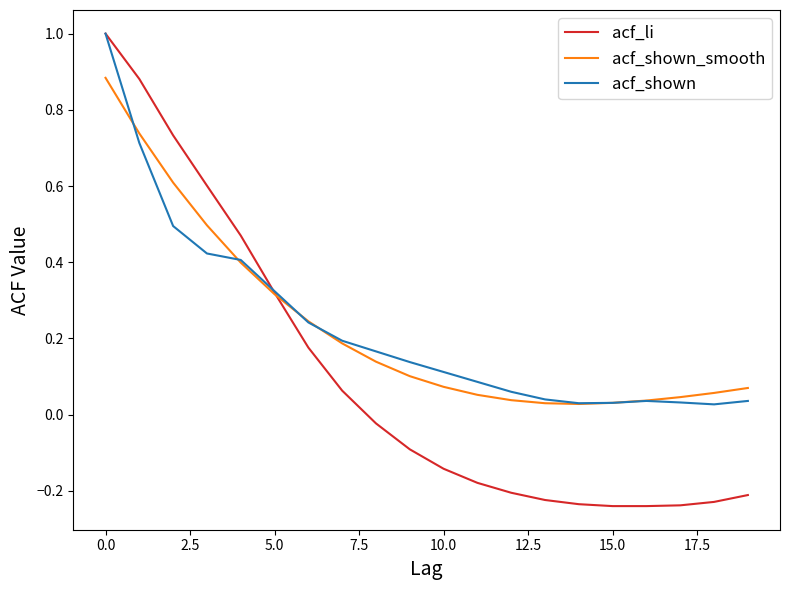

What is the maximum value shown in the chart?

1.0